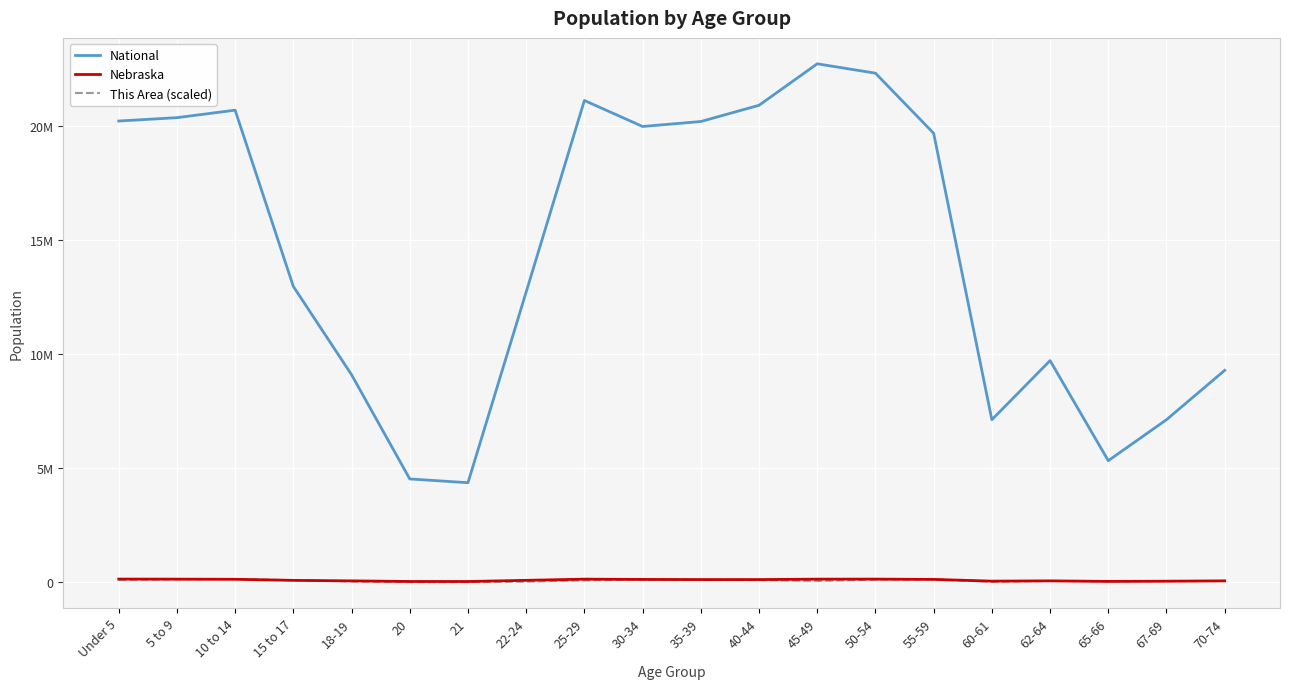

What are all the series names shown in the legend?

National, Nebraska, This Area (scaled)